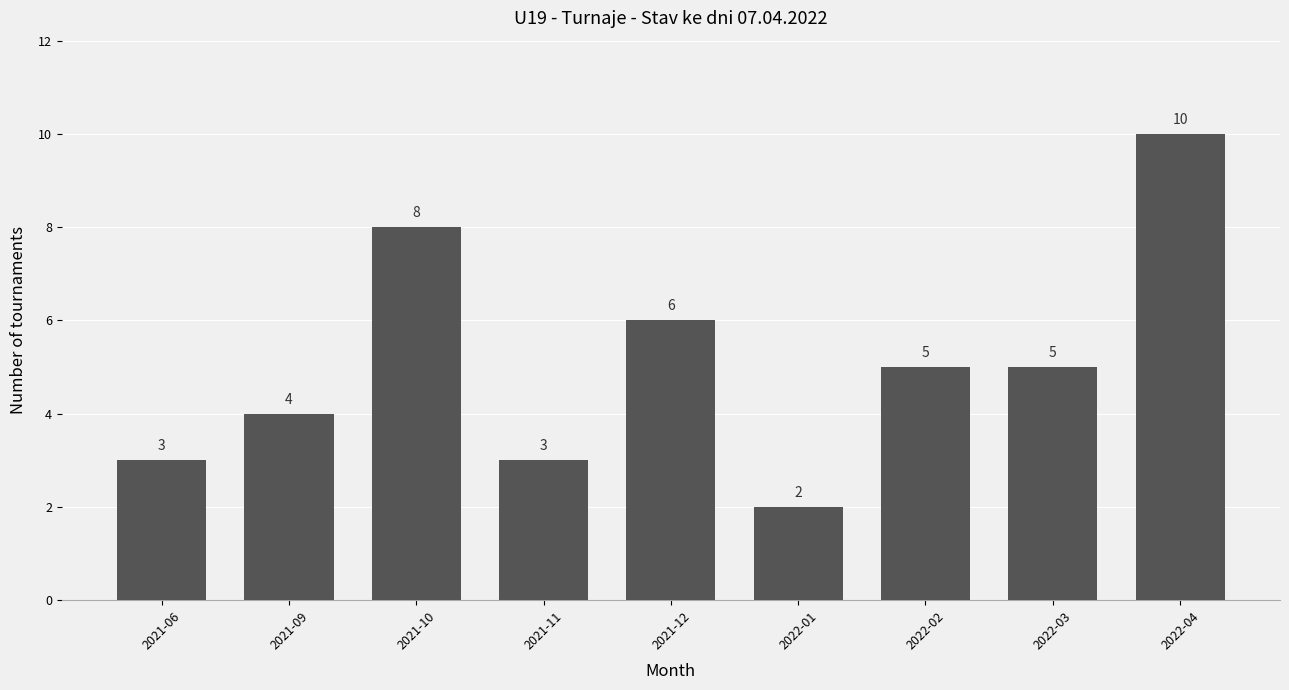

What is the difference between the maximum and minimum values?

8